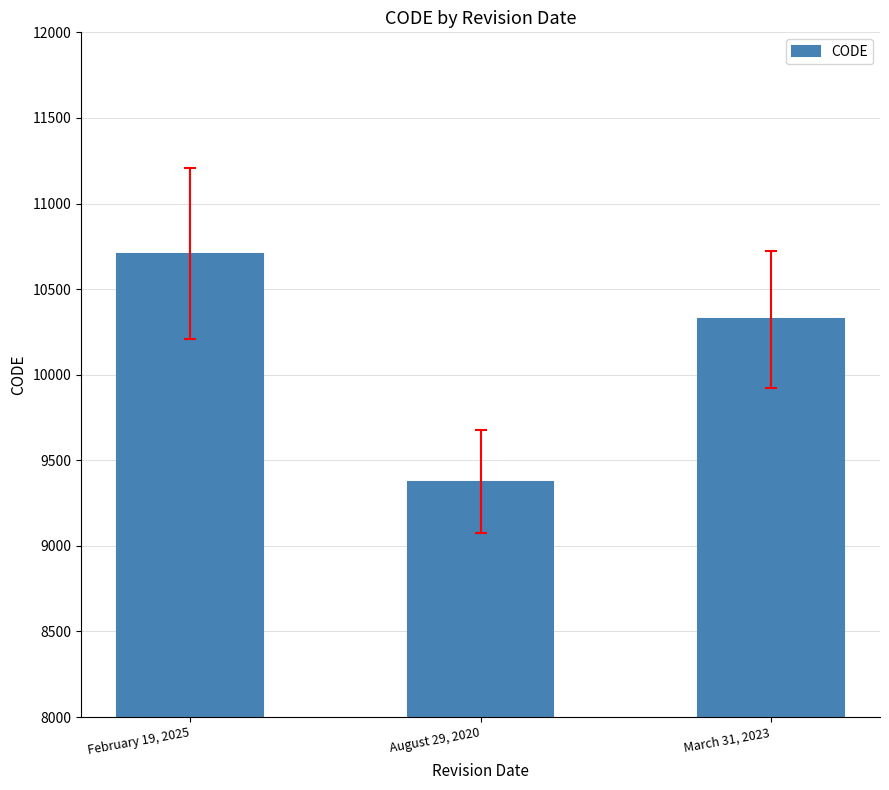

At which label is the value closest to 10041?

March 31, 2023